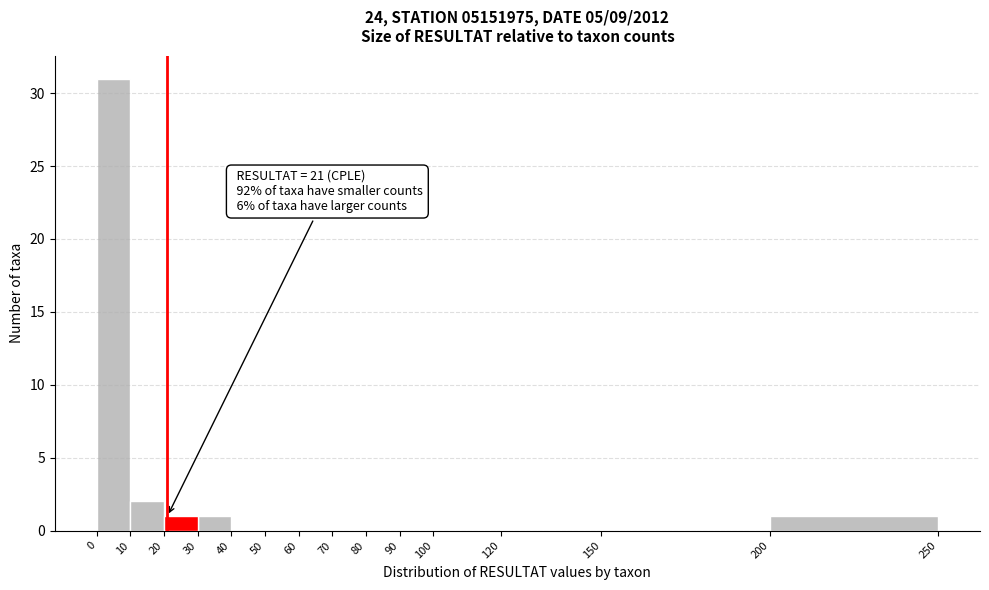

Over which range of the x-axis is the bar tallest?

0 to 10